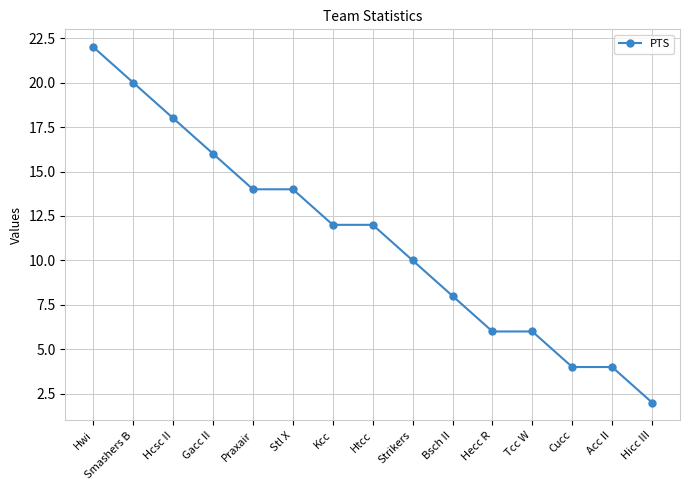

What is the label of the 14th point from the right?

Smashers B